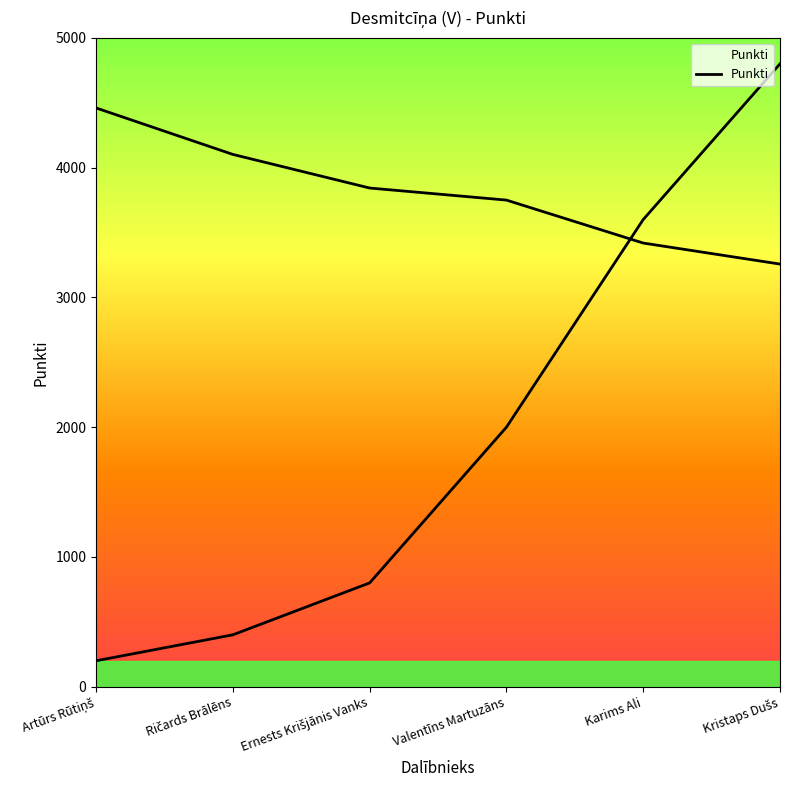

List the labels in order of value, largest first.

Artūrs Rūtiņš, Ričards Brālēns, Ernests Krišjānis Vanks, Valentīns Martuzāns, Karims Ali, Kristaps Dušs